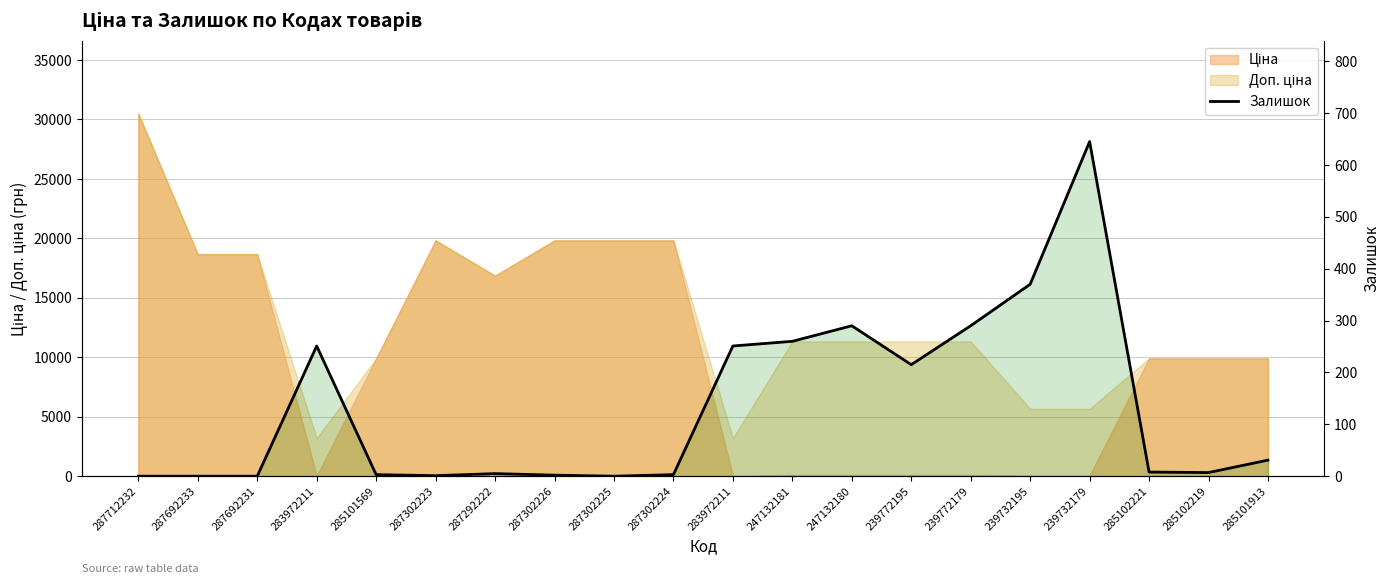

What is the greatest value displayed?

645